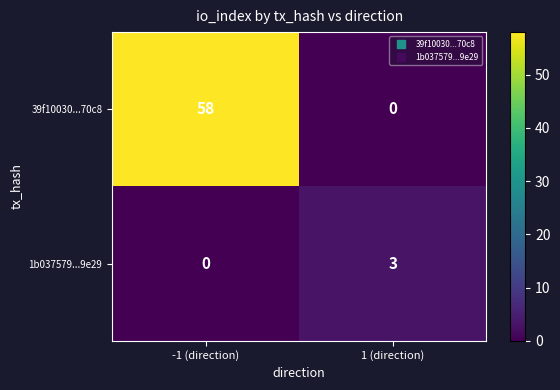

What is the greatest value displayed?

58